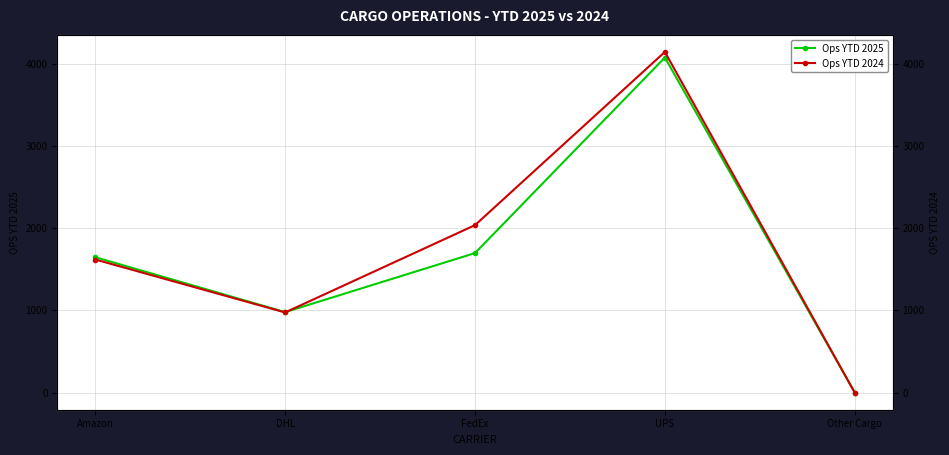

Which series has the largest total across all categories?

Ops YTD 2024